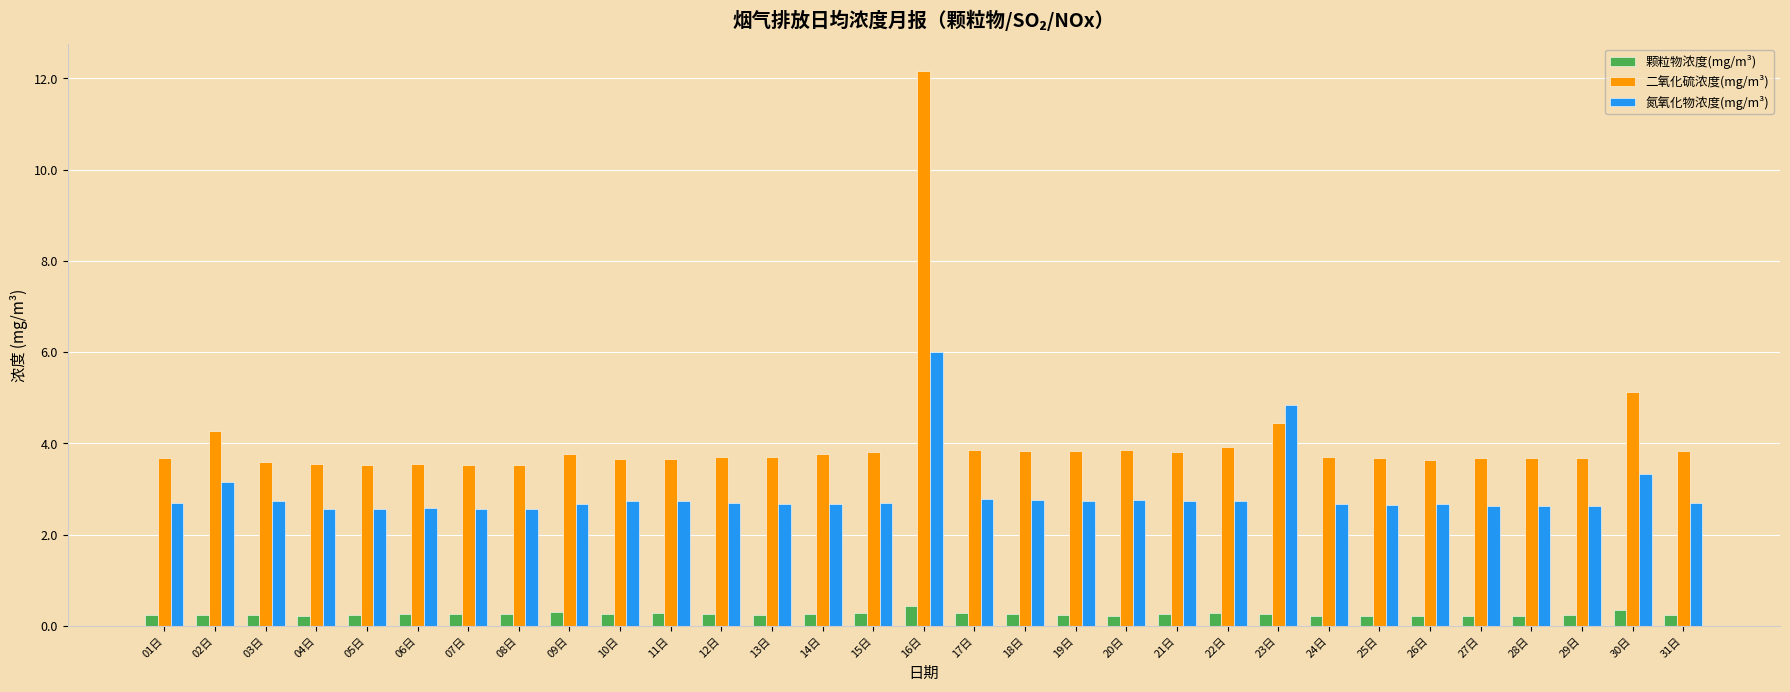

Does the chart contain stacked bars?

No